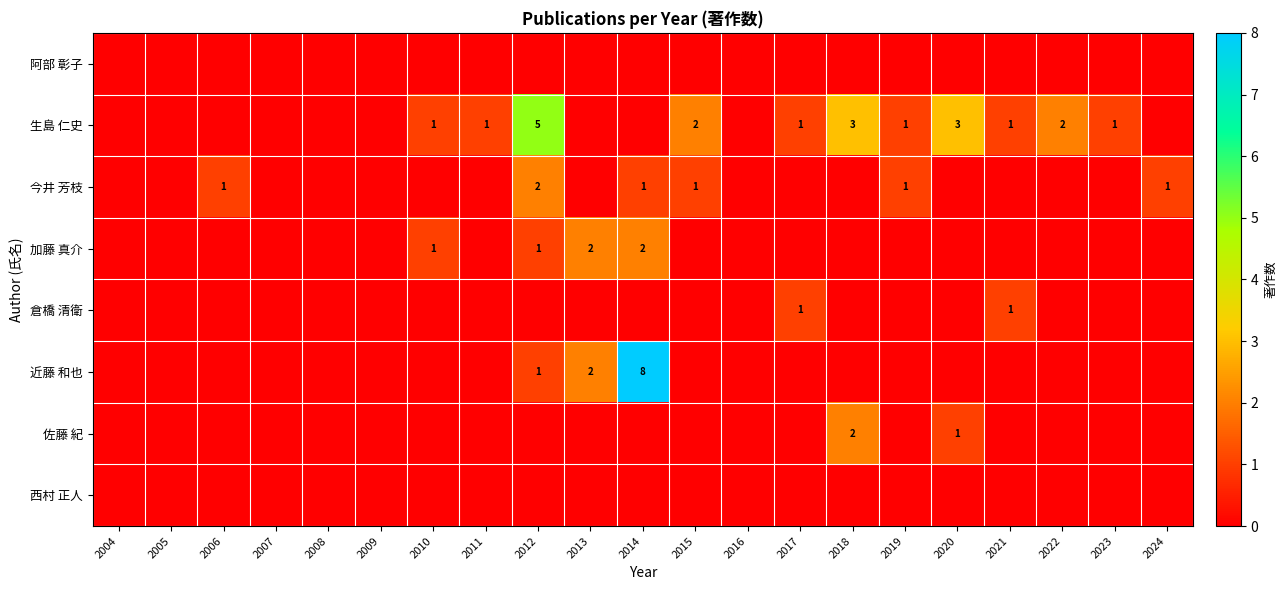

At which label does 倉橋 清衛 reach its minimum?

2004